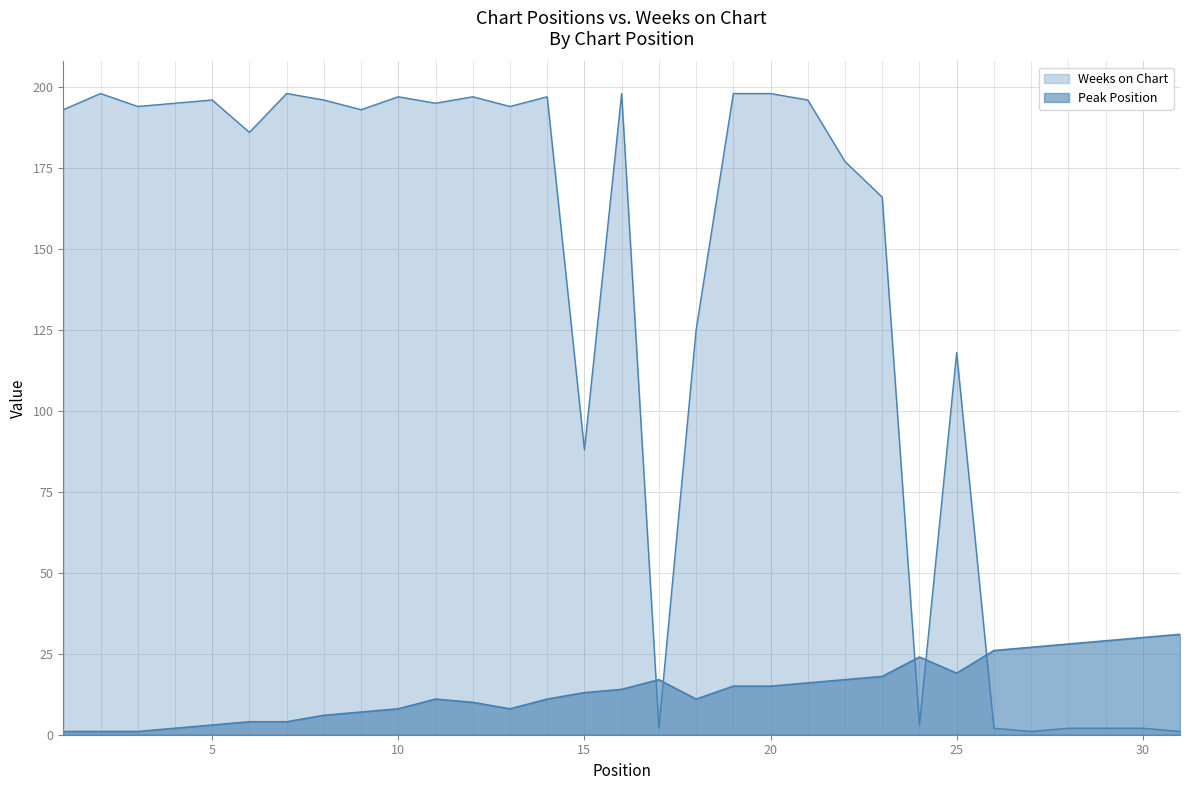

True or false: Peak Position has a value of 2 at 7.

False